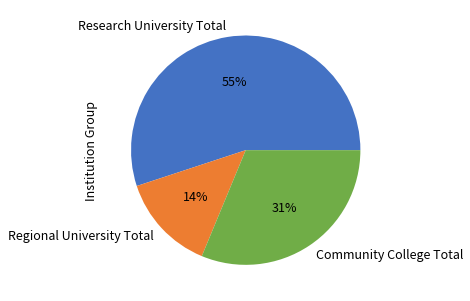

Which slice is the largest?

Research University Total